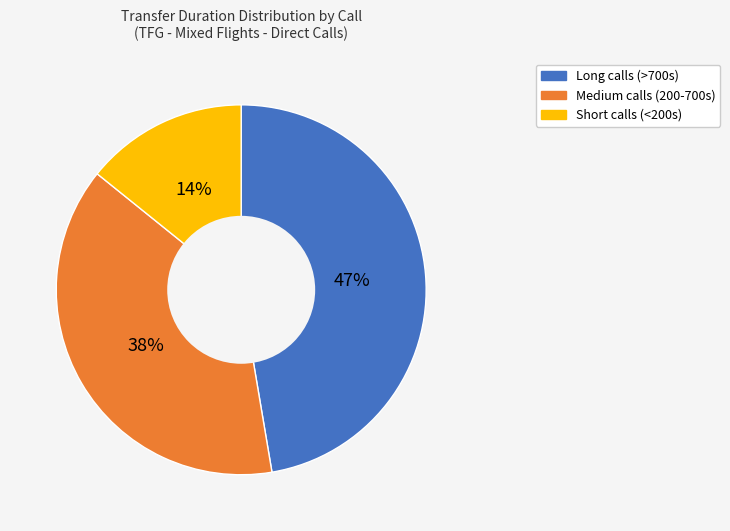

True or false: Long calls (>700s) accounts for 47% of the total.

True